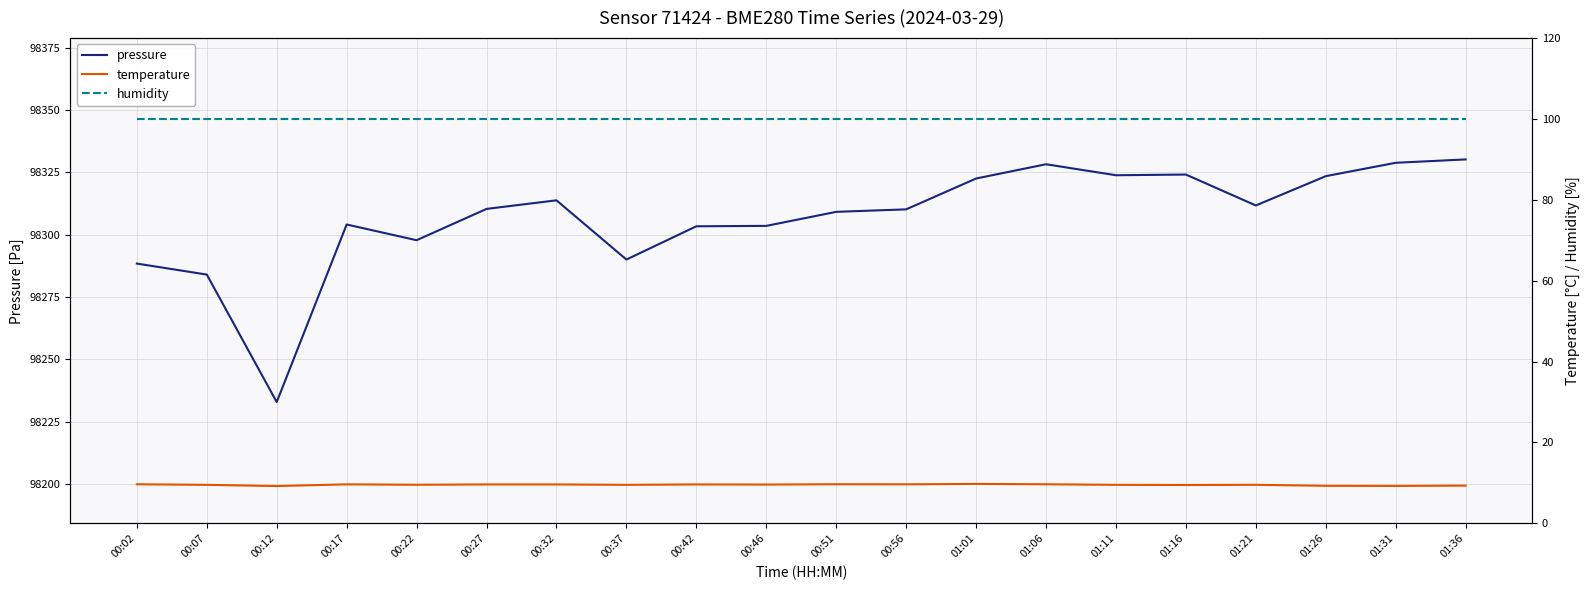

Rank the categories by pressure value from highest to lowest.

01:36, 01:31, 01:06, 01:16, 01:11, 01:26, 01:01, 00:32, 01:21, 00:27, 00:56, 00:51, 00:17, 00:46, 00:42, 00:22, 00:37, 00:02, 00:07, 00:12